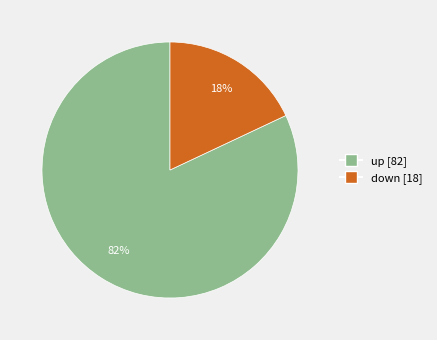

Does any single category account for the majority?

Yes